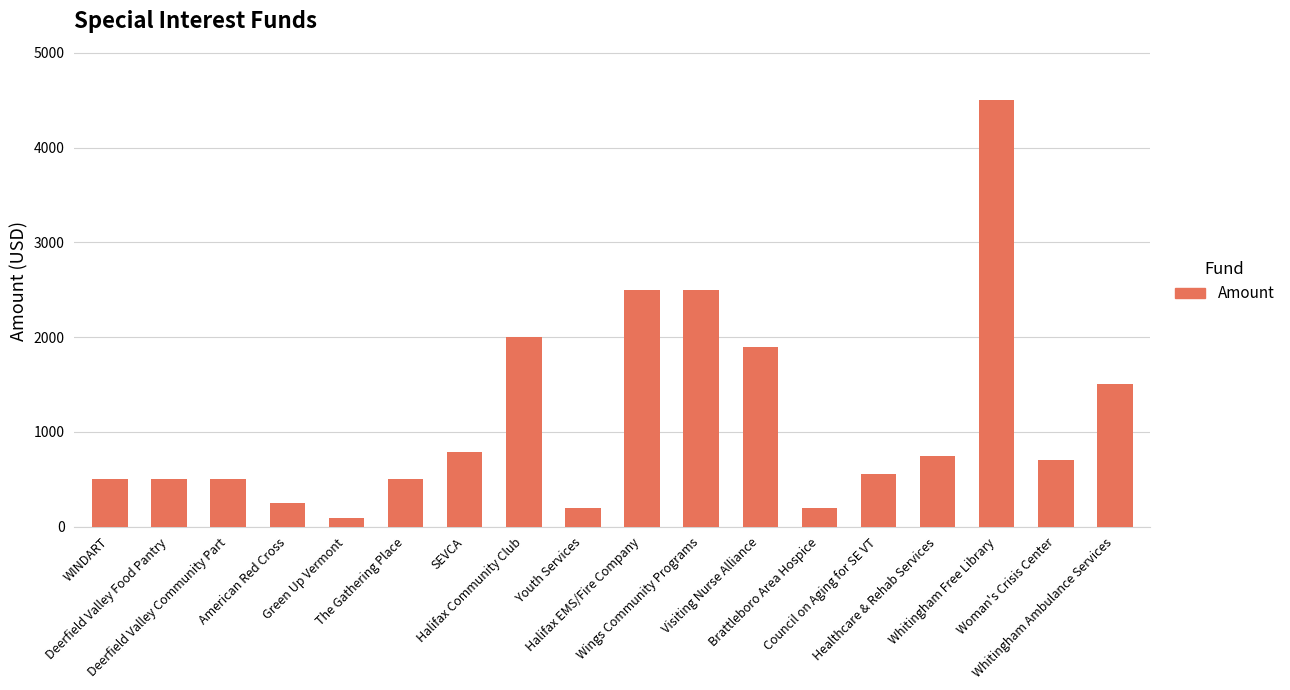

What is the difference between the maximum and minimum values?

4409